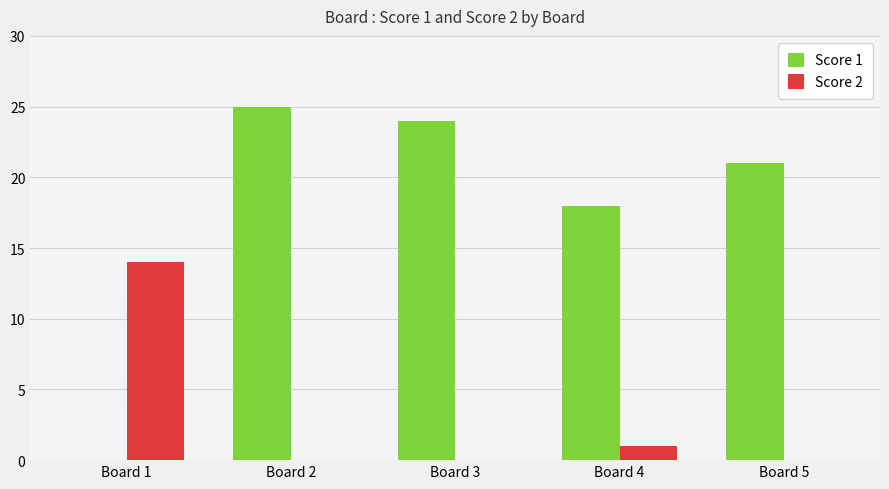

What is the maximum value shown in the chart?

25